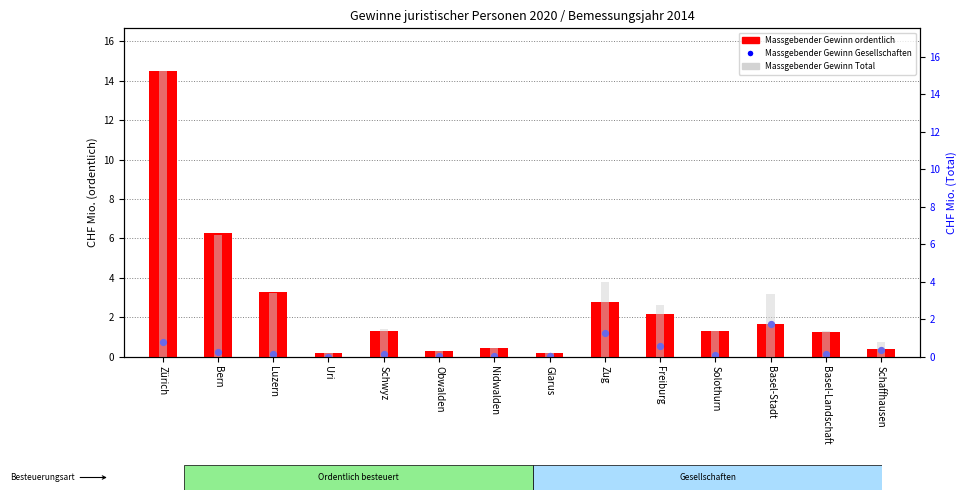

Which series reaches the minimum Y coordinate?

Massgebender Gewinn Gesellschaften